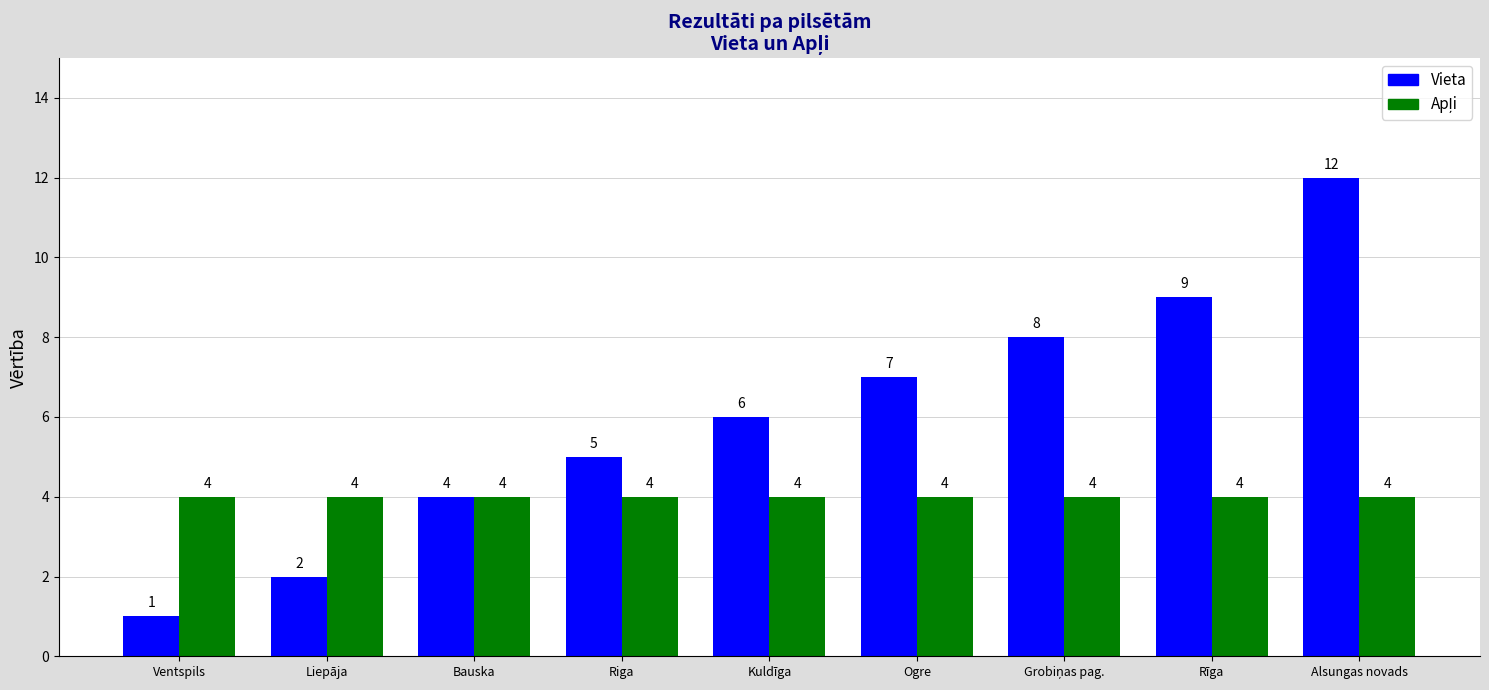

The value of Vieta at Alsungas novads is 12. True or false?

True